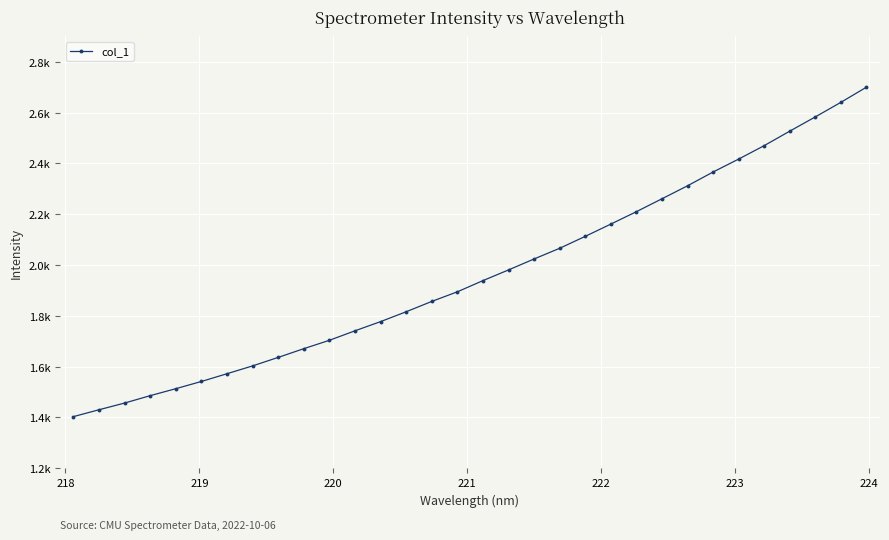

Is this an area chart (filled region under the line)?

No